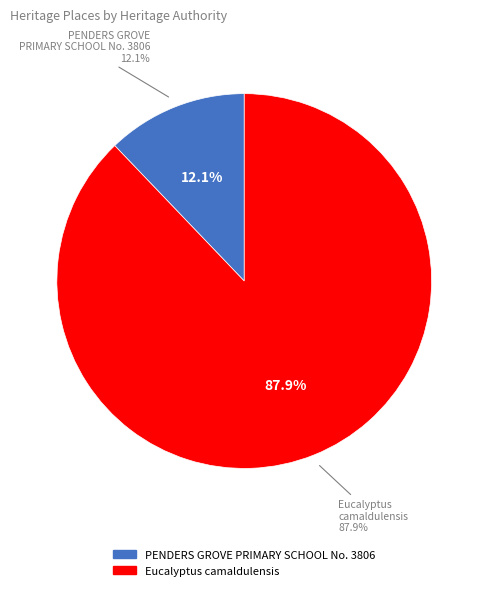

How much of the chart is everything except PENDERS GROVE PRIMARY SCHOOL No. 3806?

87.9%